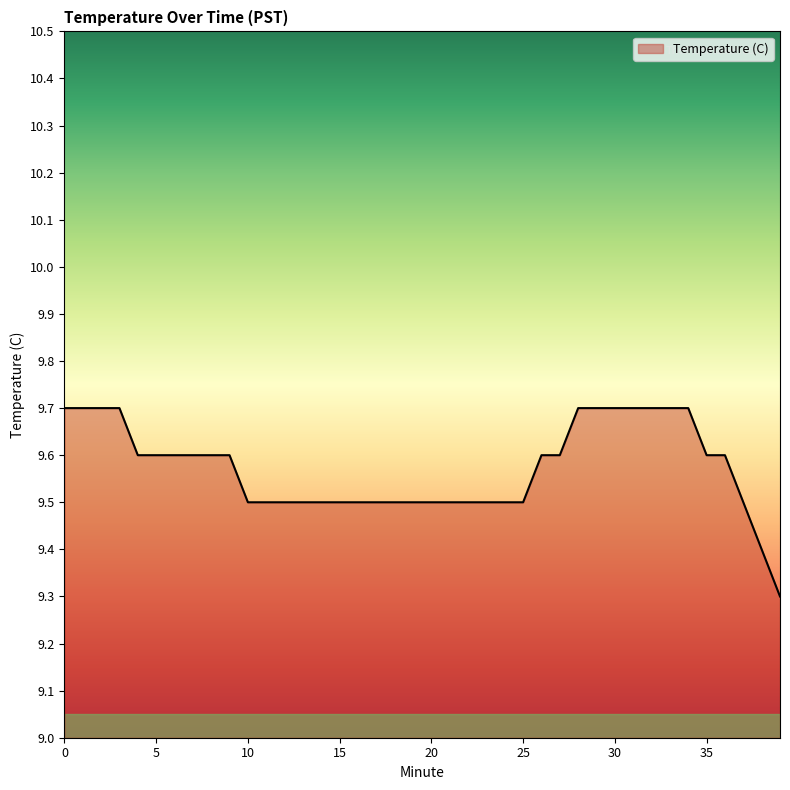

How many lines are shown in the chart?

1